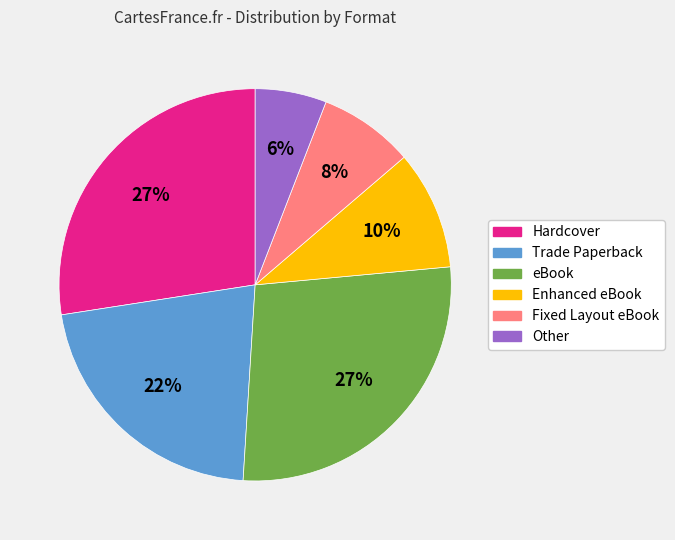

How many segments does this pie chart have?

6